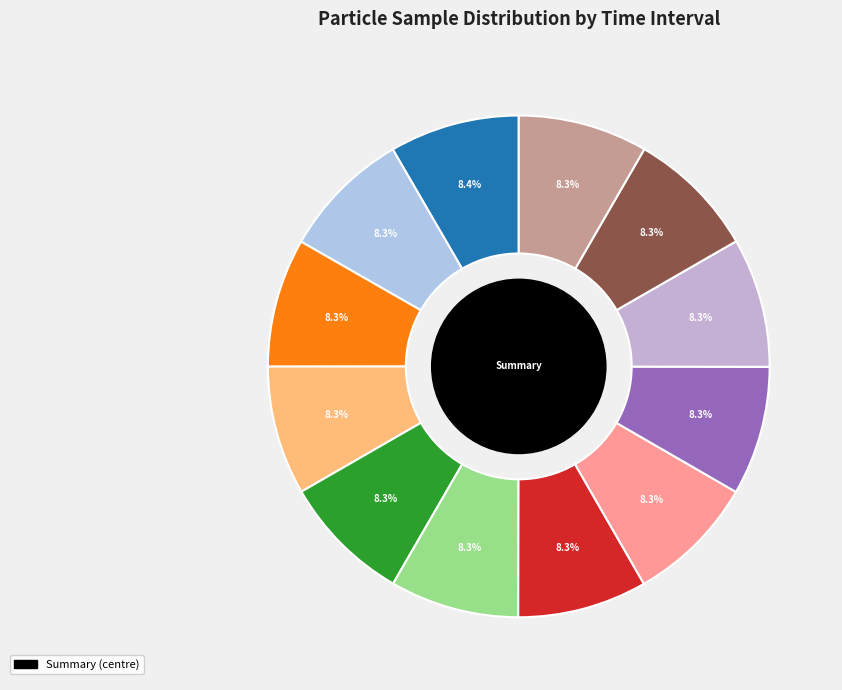

Rank the categories by value from lowest to highest.

00:02, 00:03, 00:05, 00:08, 00:04, 00:11, 00:09, 00:07, 00:06, 00:10, 00:01, 00:00